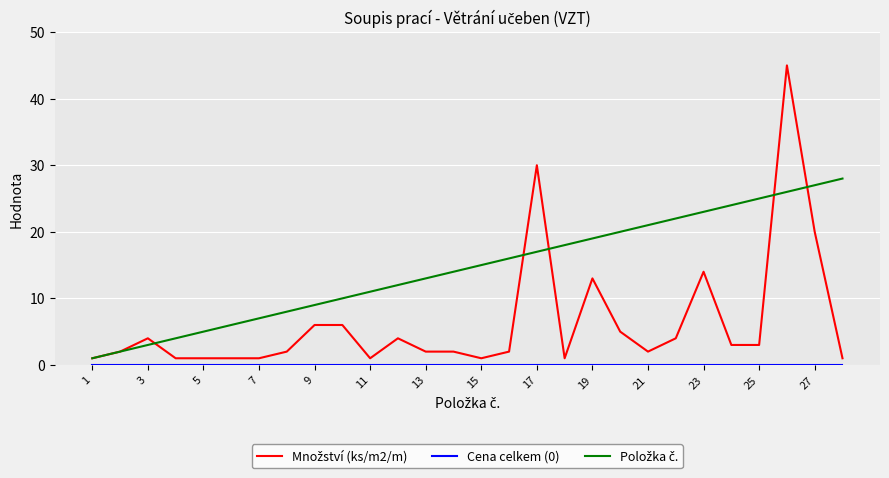

What is the maximum value shown in the chart?

45